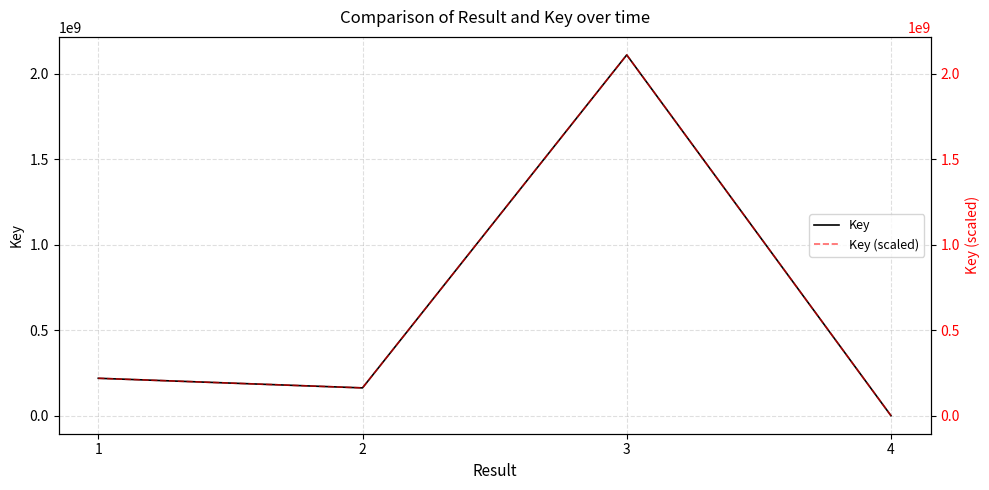

How many categories are shown in the chart?

4